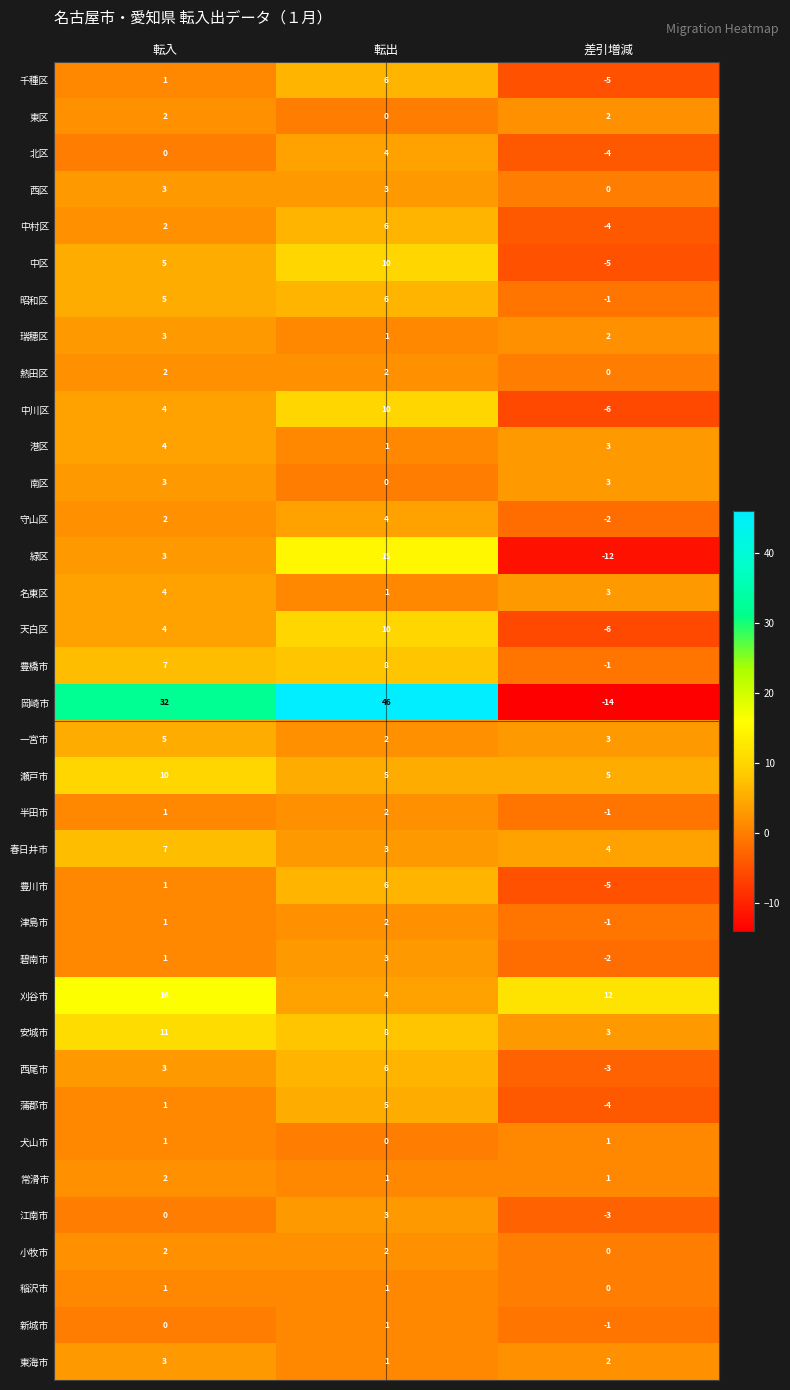

What is the average value of the 豊橋市 series?

5